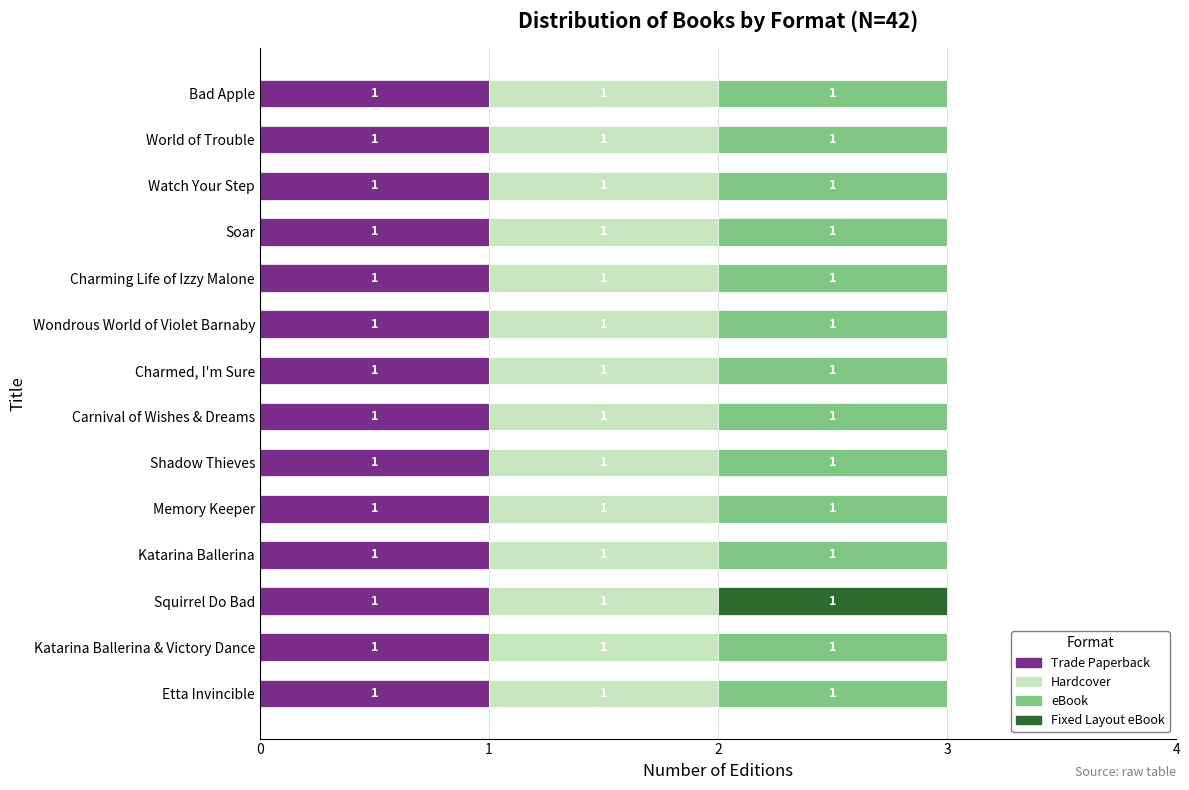

What are all the series names shown in the legend?

Trade Paperback, Hardcover, eBook, Fixed Layout eBook